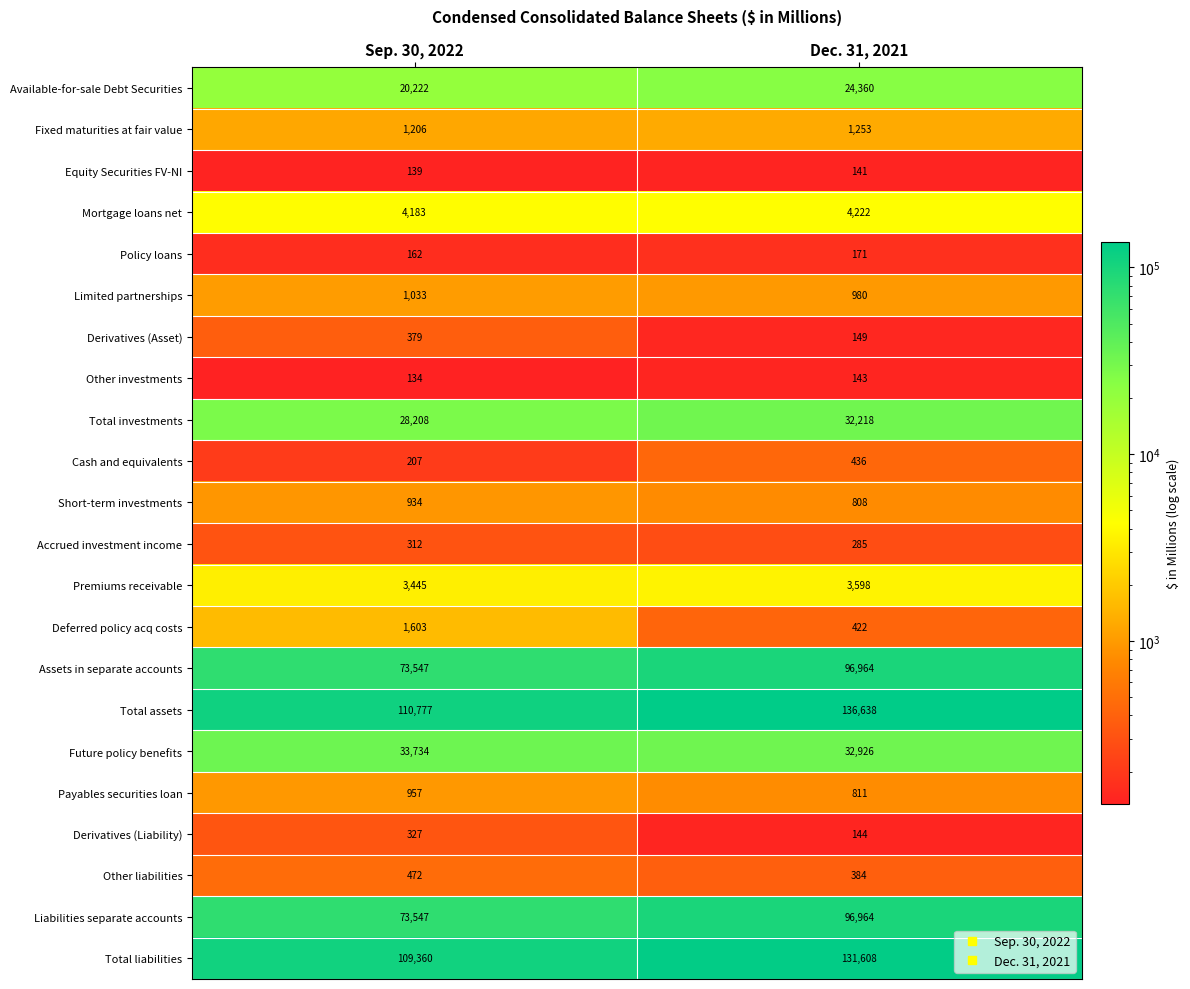

Rank the categories by Cash and equivalents value from highest to lowest.

Dec. 31, 2021, Sep. 30, 2022